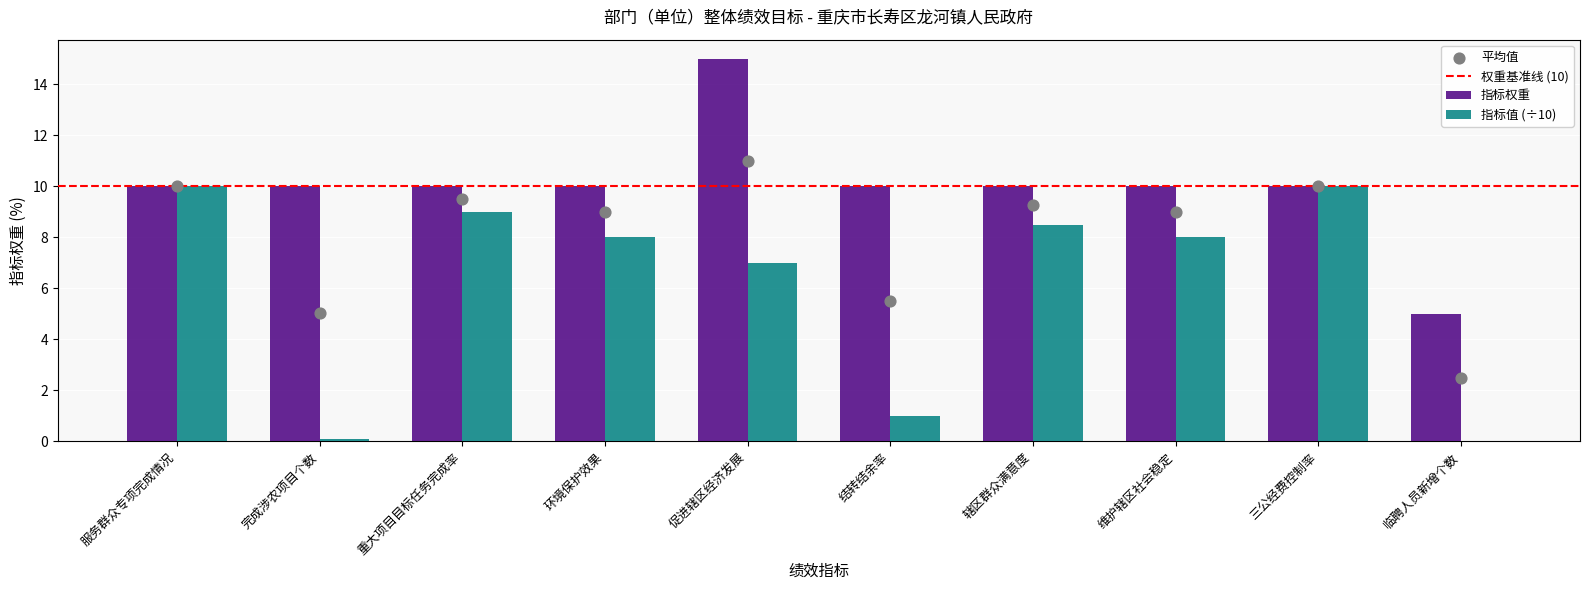

Between 三公经费控制率 and 辖区群众满意度, which is larger?

三公经费控制率